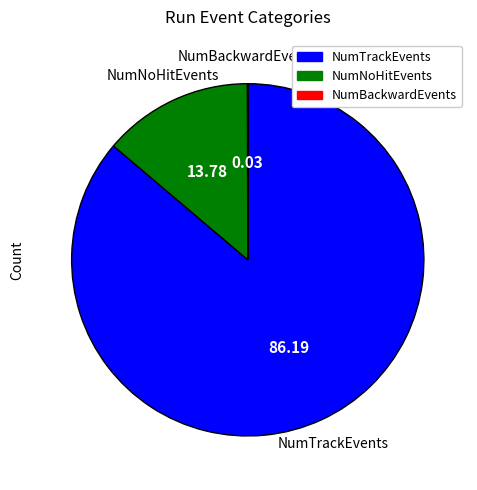

What is the majority slice?

NumTrackEvents